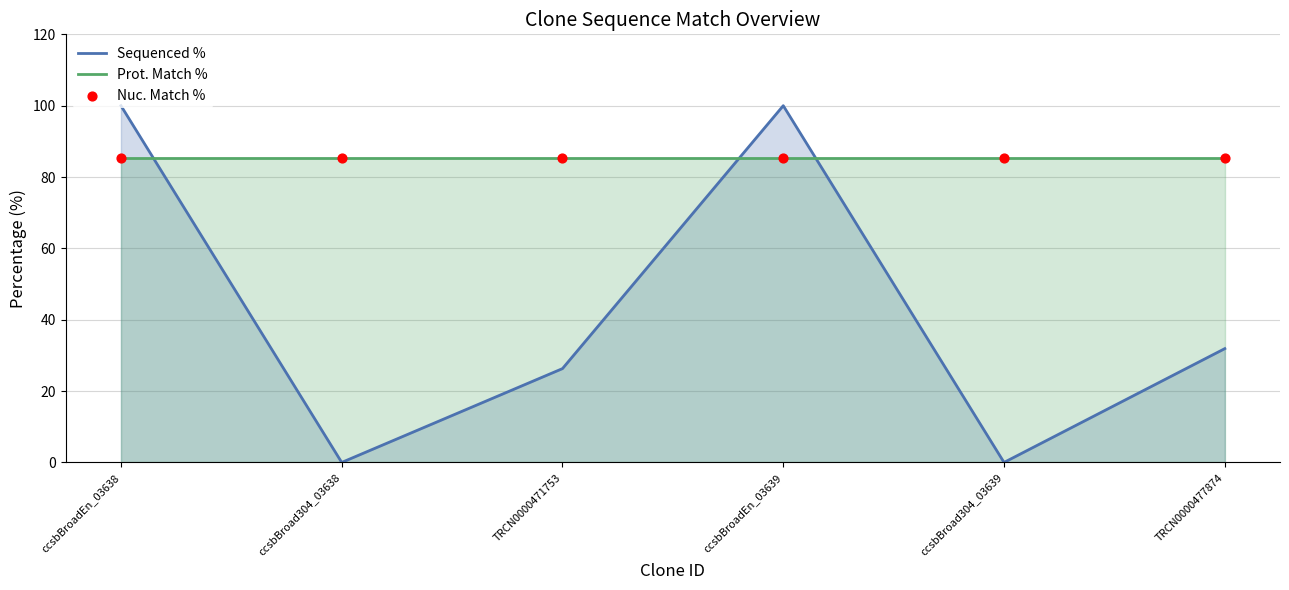

Which series has the largest total across all categories?

Prot. Match %